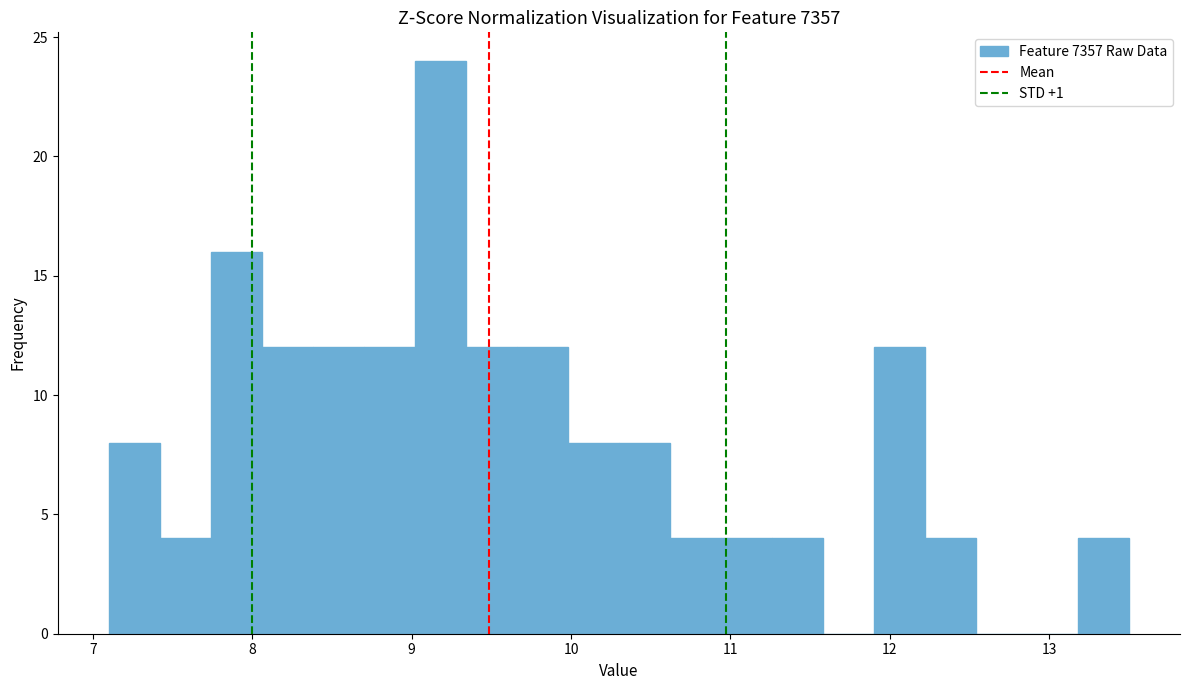

Around what value on the x-axis is the tallest bar? Give the approximate position of its centre, as read against the axis.

9.2